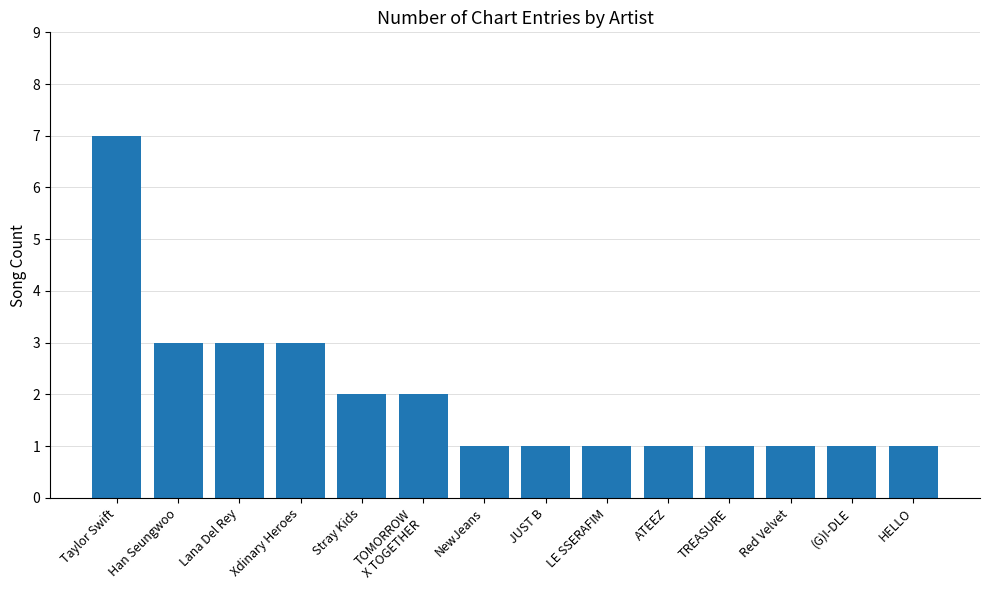

Reading right to left, list all the values displayed in this chart.

1	1	1	1	1	1	1	1	2	2	3	3	3	7